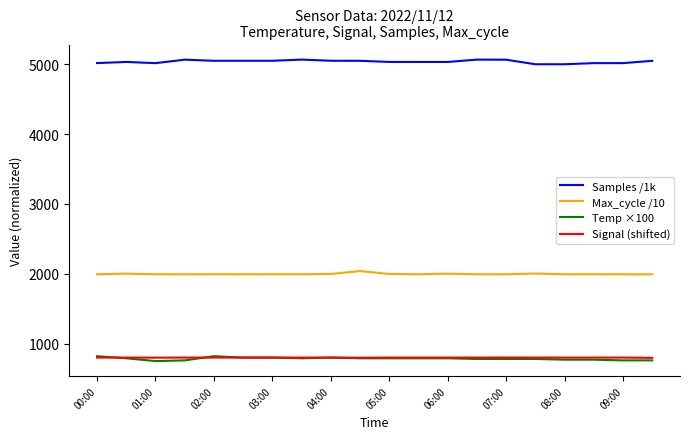

What is the highest value of the Samples /1k series?

5066.7